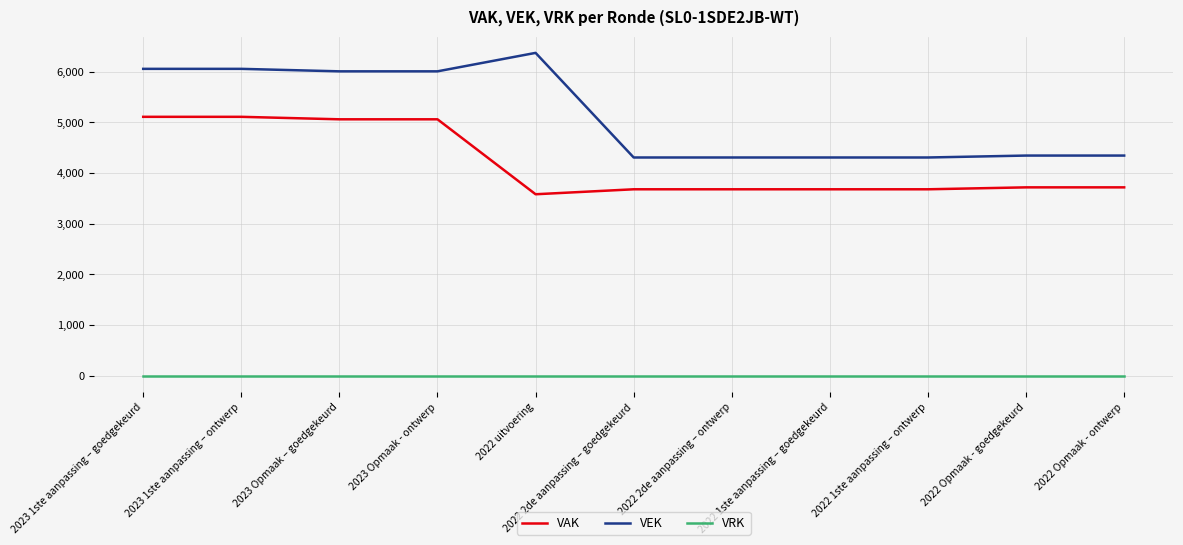

Rank the series by their maximum value, from lowest to highest.

VRK, VAK, VEK